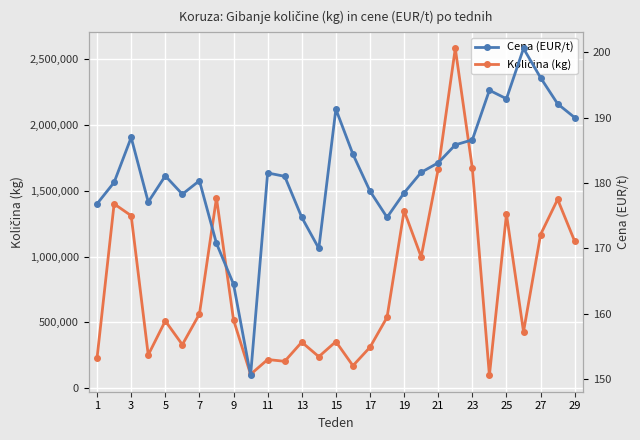

The value of Količina (kg) at 27 is 632086.5. True or false?

False